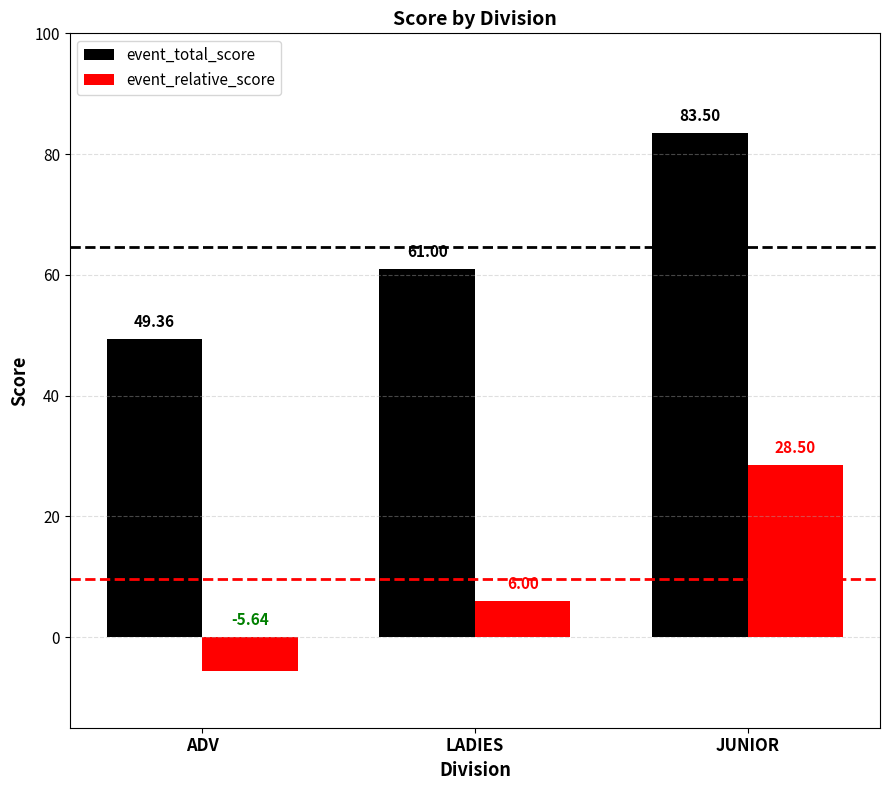

What is the label of the 3rd bar from the right?

ADV